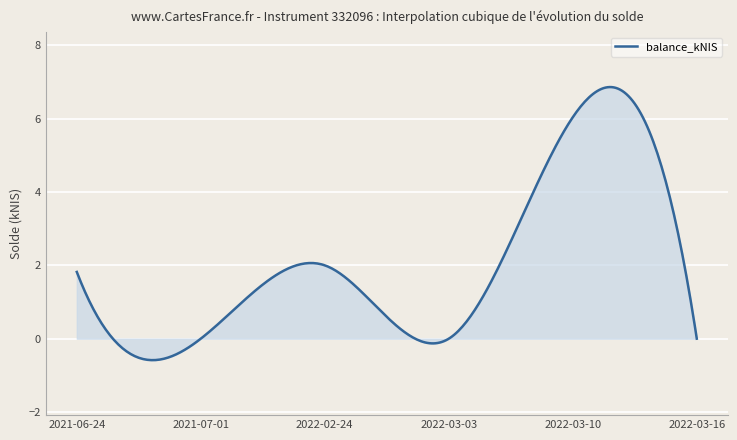

What is the average value?

2.0